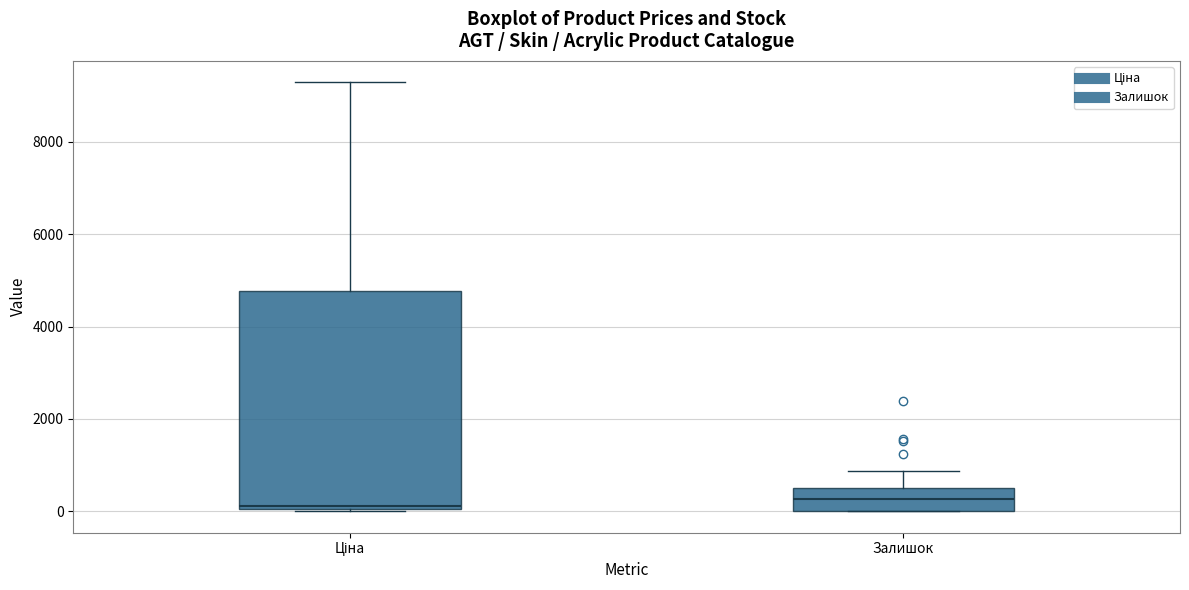

Reading left to right, read every box against the y-axis: the position of its median line, the range the box covers, and the ends of its whiskers. The values are not printed on the chart, so give them approximately, as read against the axis.

Ціна: median 200, box 0 to 4800, whiskers 0 to 9200
Залишок: median 200, box 0 to 400, whiskers 0 to 800